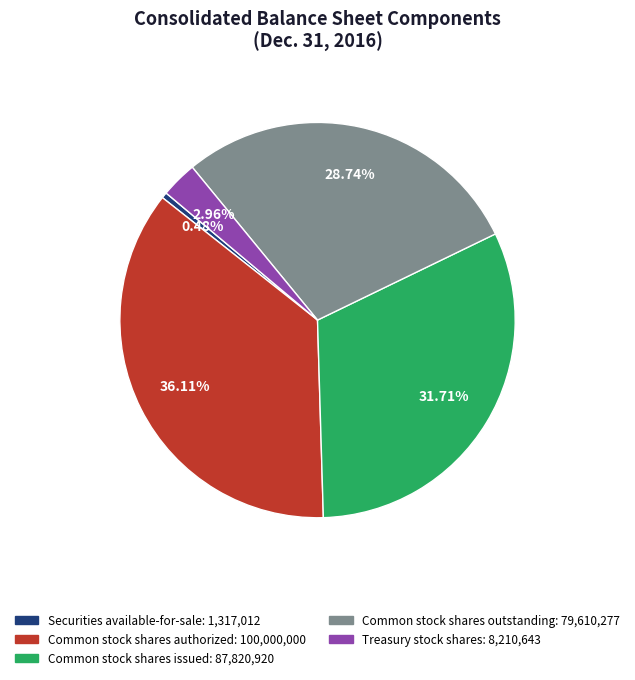

Rank the categories by value from lowest to highest.

Securities available-for-sale, Treasury stock shares, Common stock shares outstanding, Common stock shares issued, Common stock shares authorized